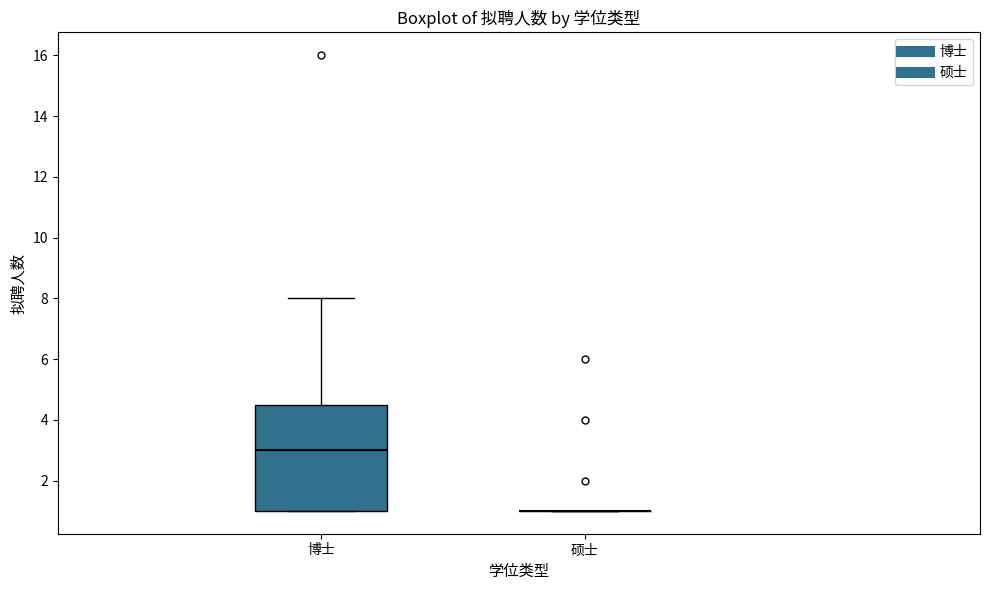

Comparing the boxes themselves (not the whiskers), which one is the tallest?

博士